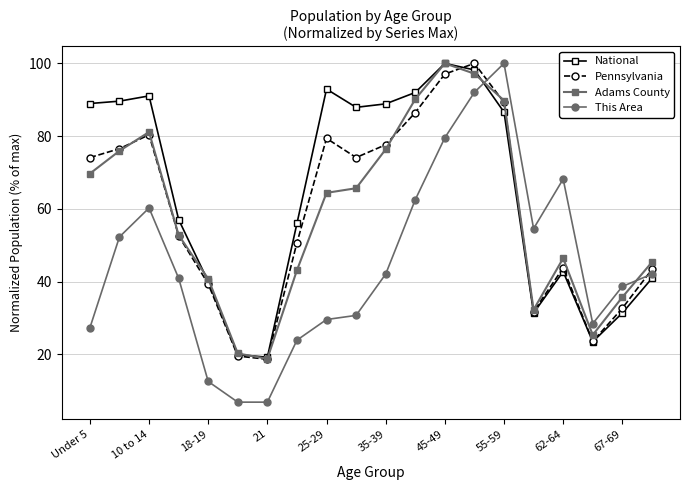

Which series has the largest range (max minus min)?

This Area